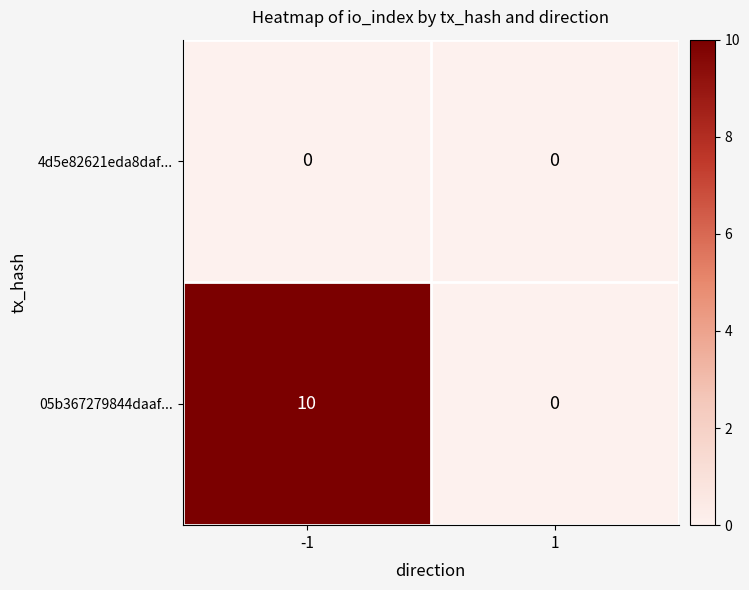

Count the number of data series in this chart.

2